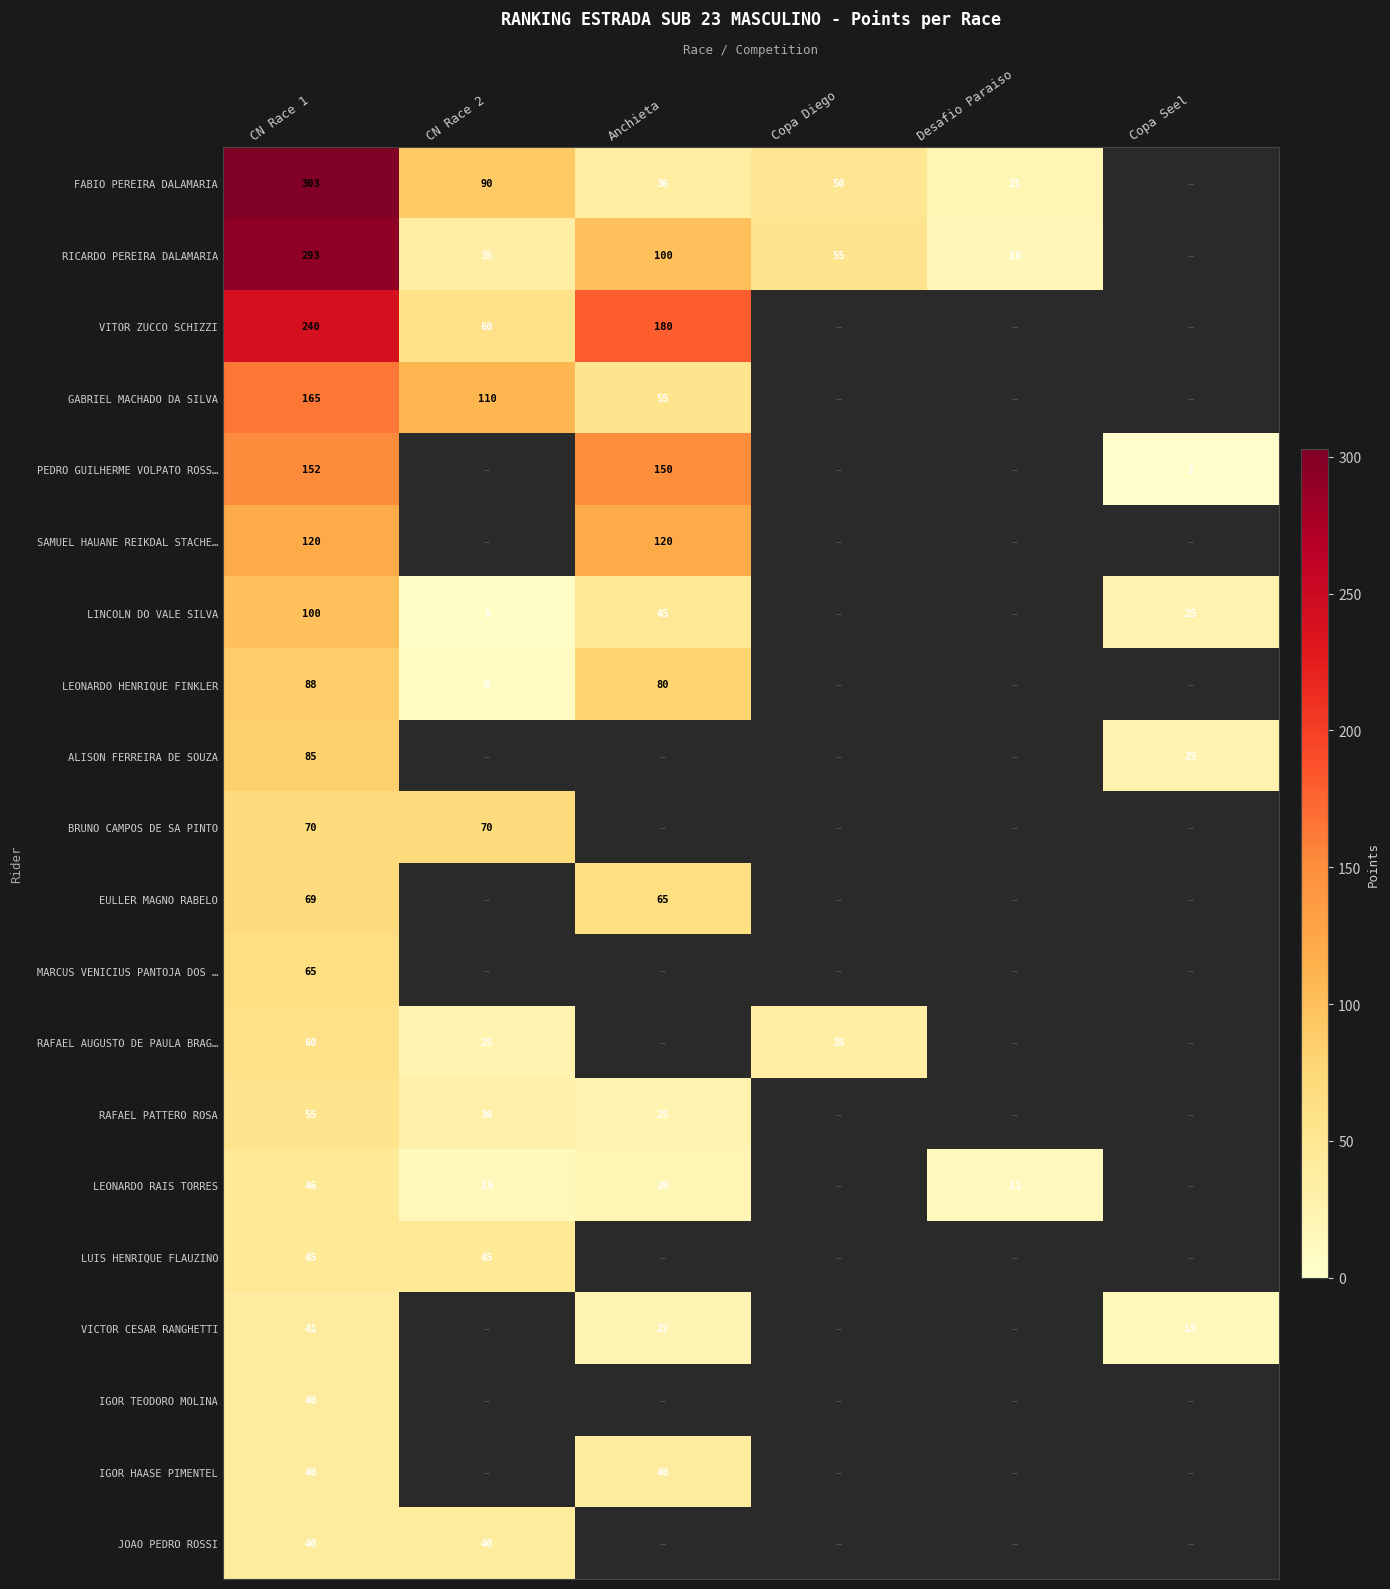

At which label does LEONARDO HENRIQUE FINKLER first exceed 8?

CN Race 1